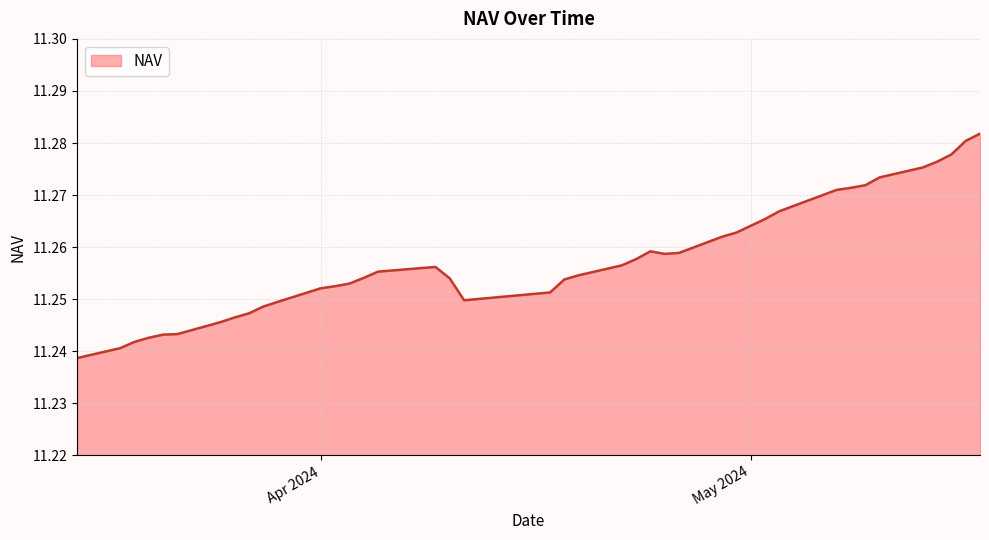

Rank the categories by value from highest to lowest.

17-05-2024, 16-05-2024, 15-05-2024, 14-05-2024, 13-05-2024, 10-05-2024, 09-05-2024, 08-05-2024, 07-05-2024, 03-05-2024, 02-05-2024, 30-04-2024, 29-04-2024, 24-04-2024, 26-04-2024, 25-04-2024, 23-04-2024, 22-04-2024, 09-04-2024, 05-04-2024, 19-04-2024, 04-04-2024, 10-04-2024, 18-04-2024, 03-04-2024, 02-04-2024, 01-04-2024, 17-04-2024, 11-04-2024, 29-03-2024, 28-03-2024, 27-03-2024, 26-03-2024, 25-03-2024, 22-03-2024, 21-03-2024, 20-03-2024, 19-03-2024, 18-03-2024, 15-03-2024